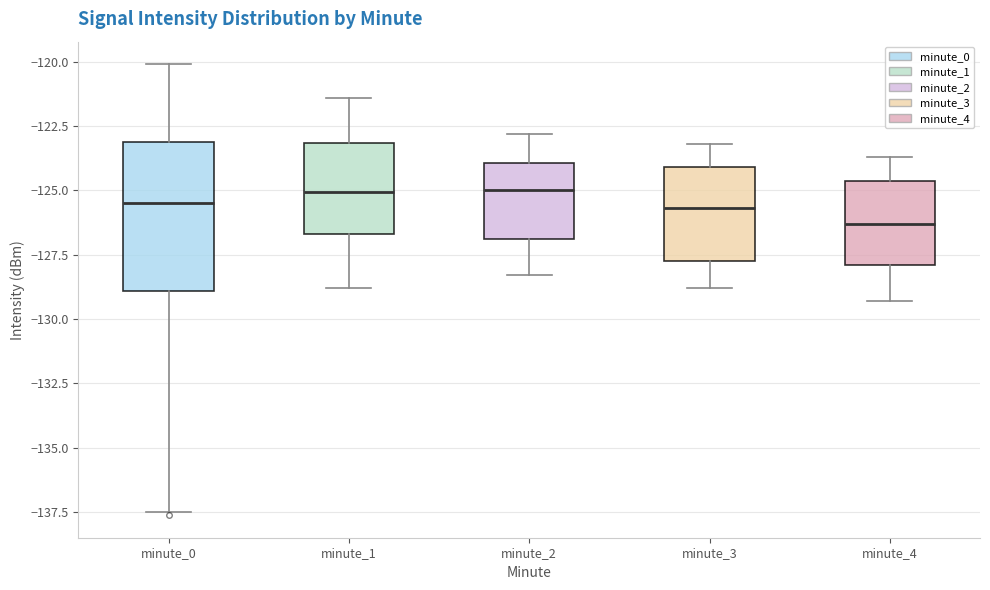

Where is the lower edge of the box for minute_0 on the y-axis? The values are not printed on the chart, so give them approximately, as read against the axis.

-129.0